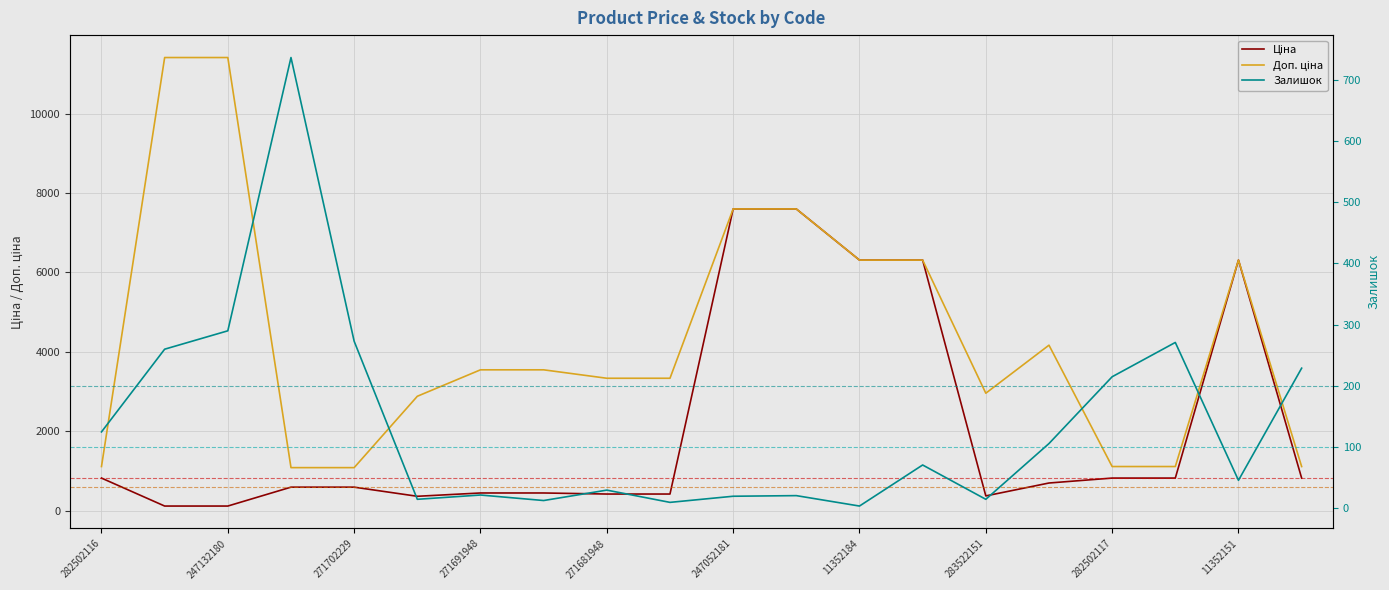

What are all the series names shown in the legend?

Ціна, Доп. ціна, Залишок